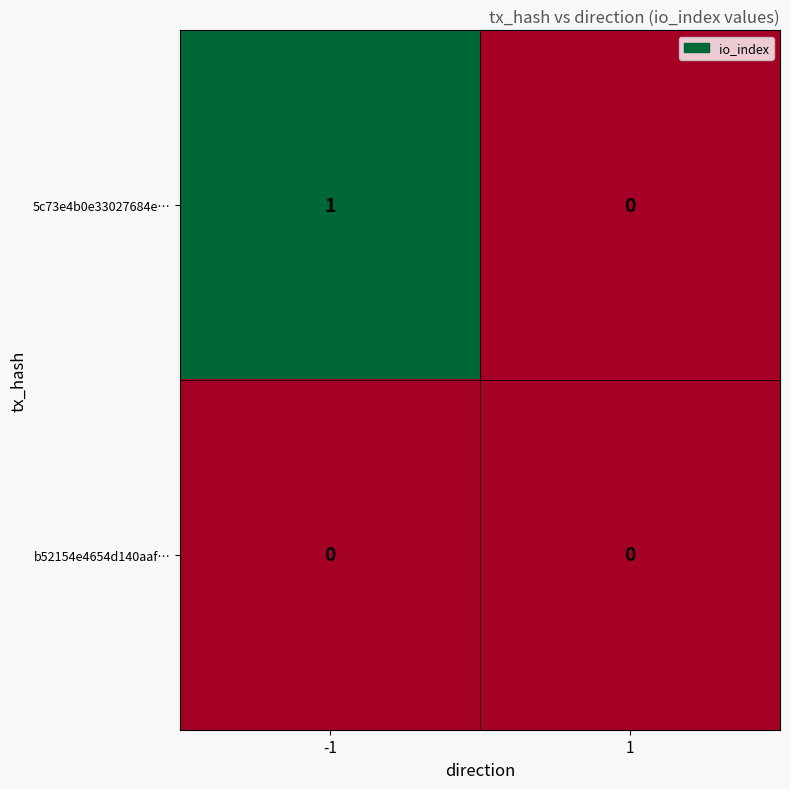

Is the value of b52154e4654d140aaf… at 1 greater than the value of 5c73e4b0e33027684e… at -1?

No